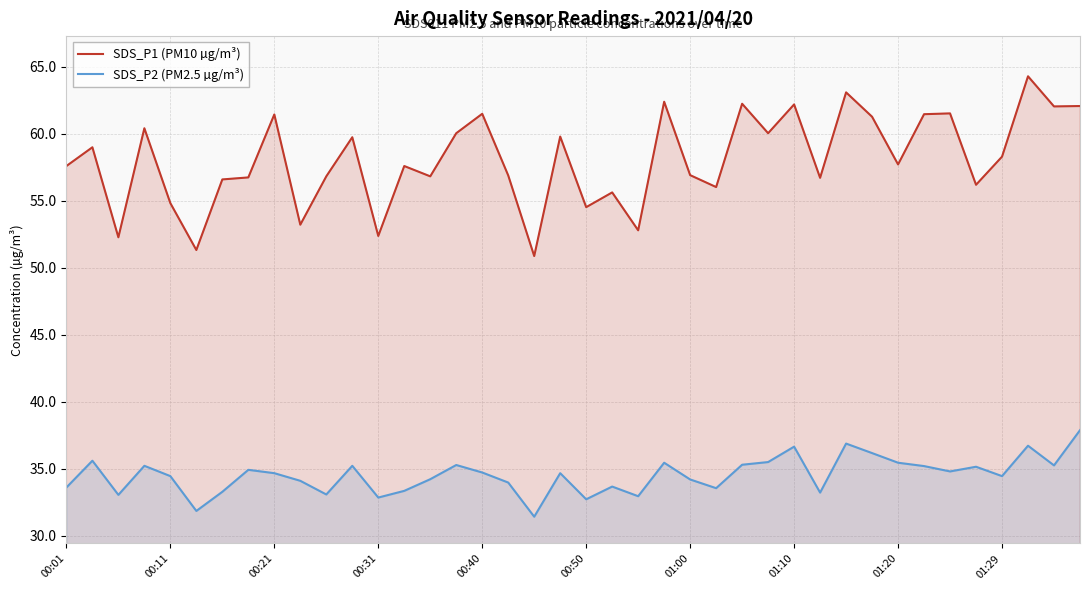

True or false: SDS_P2 (PM2.5 µg/m³) and SDS_P1 (PM10 µg/m³) cross at least once.

False